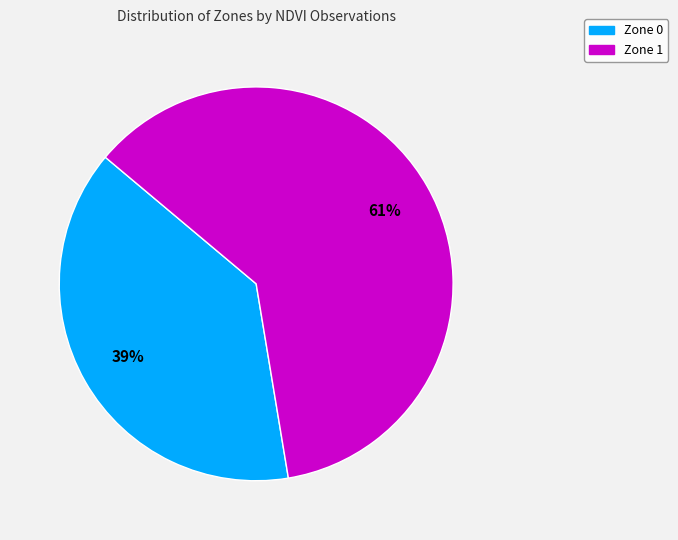

To the nearest percent, what is the average slice percentage?

50%